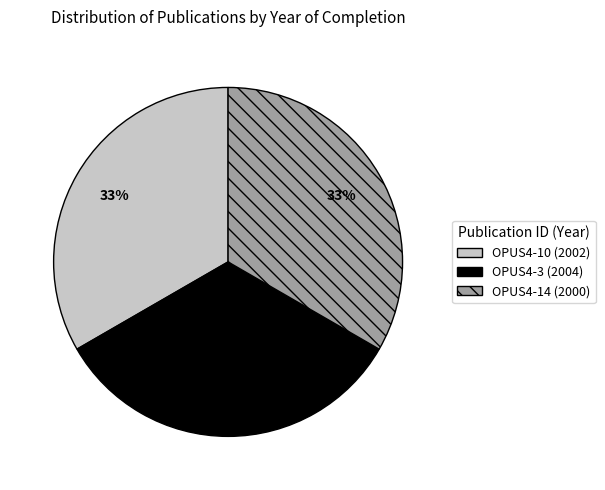

True or false: OPUS4-14 accounts for 33% of the total.

True